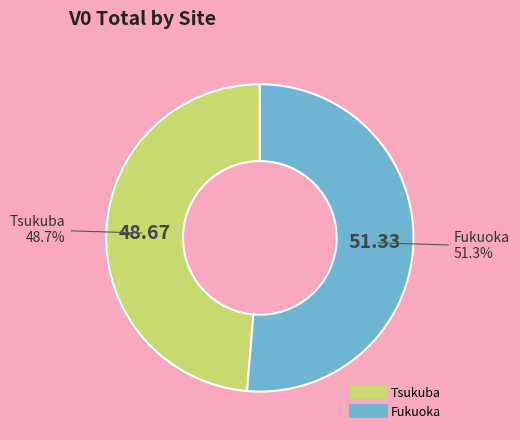

Does any single category account for the majority?

Yes